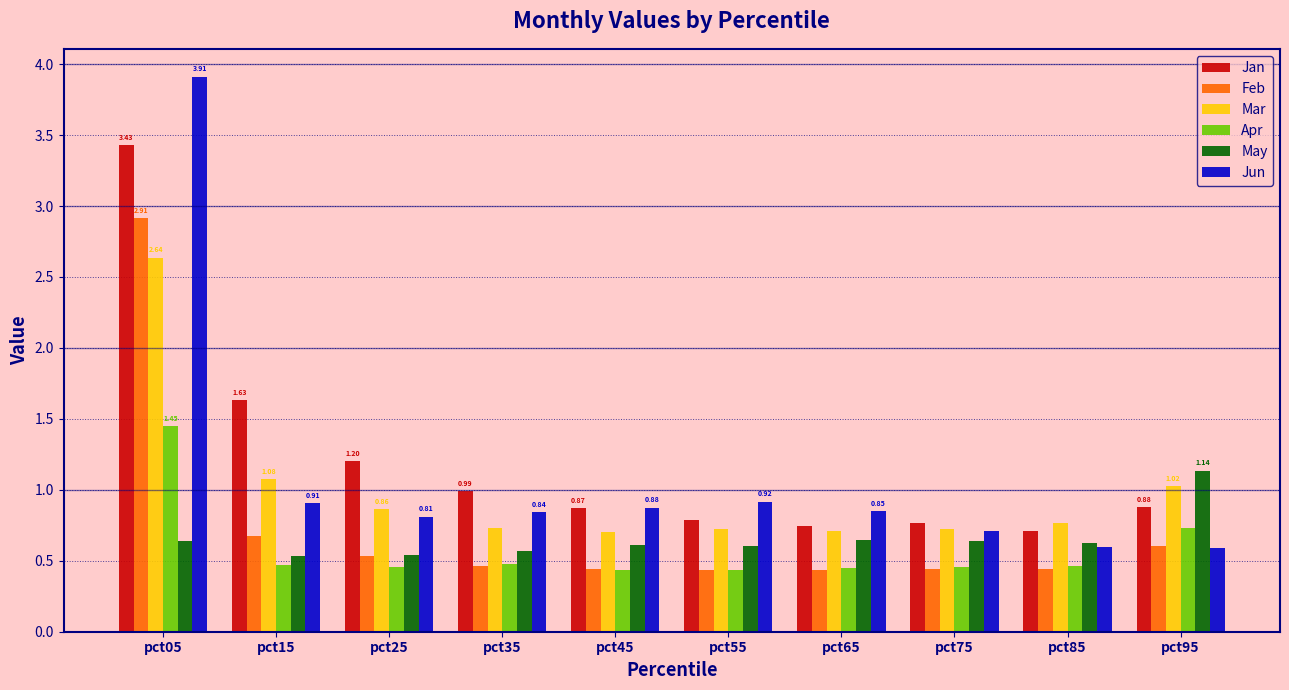

What is the sum of all Apr values?

5.8